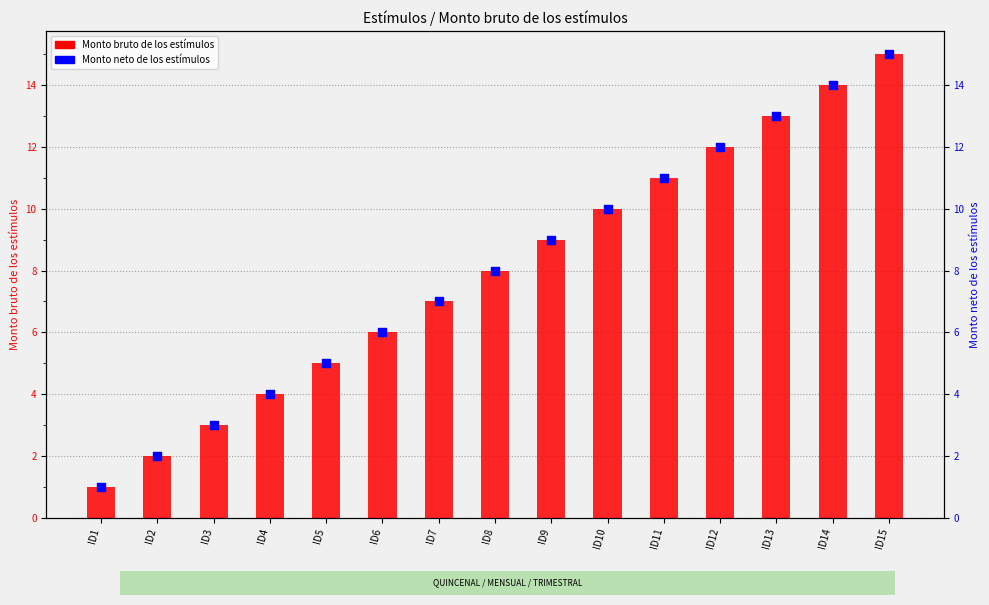

Which series contains the highest Y value?

Monto bruto de los estímulos